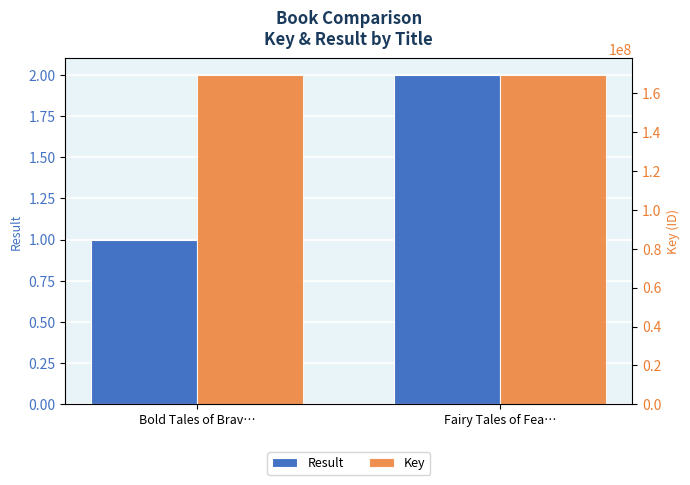

At how many categories does at least one series exceed 155146387?

2